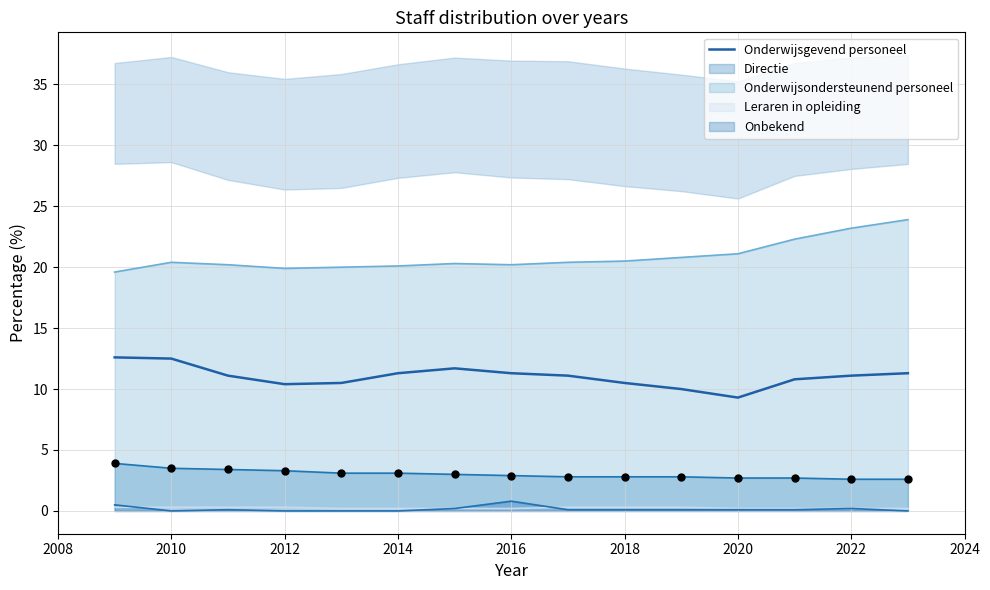

Is it true that Onderwijsondersteunend personeel equals 20.5 at 2018?

True